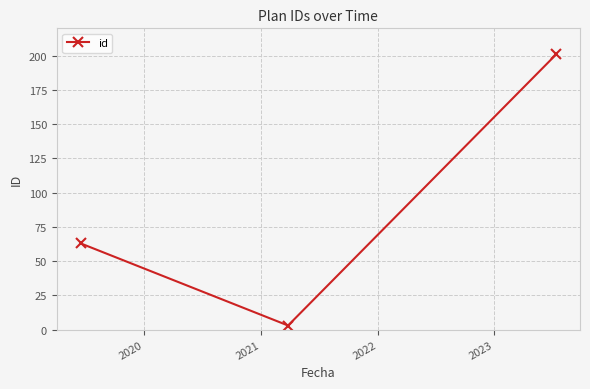

Is this an area chart (filled region under the line)?

No